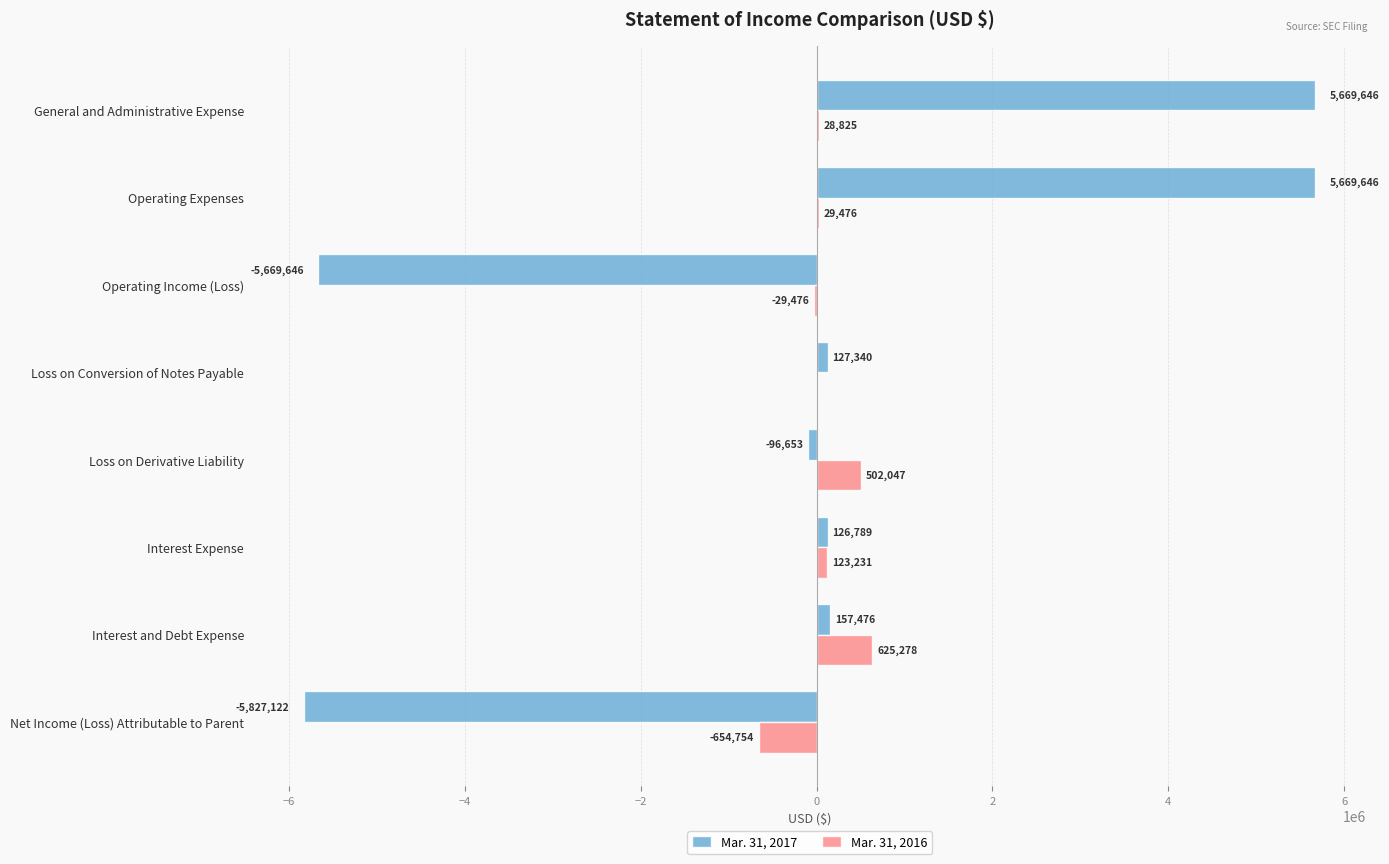

Which series changed the most between Operating Expenses and Loss on Conversion of Notes Payable?

Mar. 31, 2017